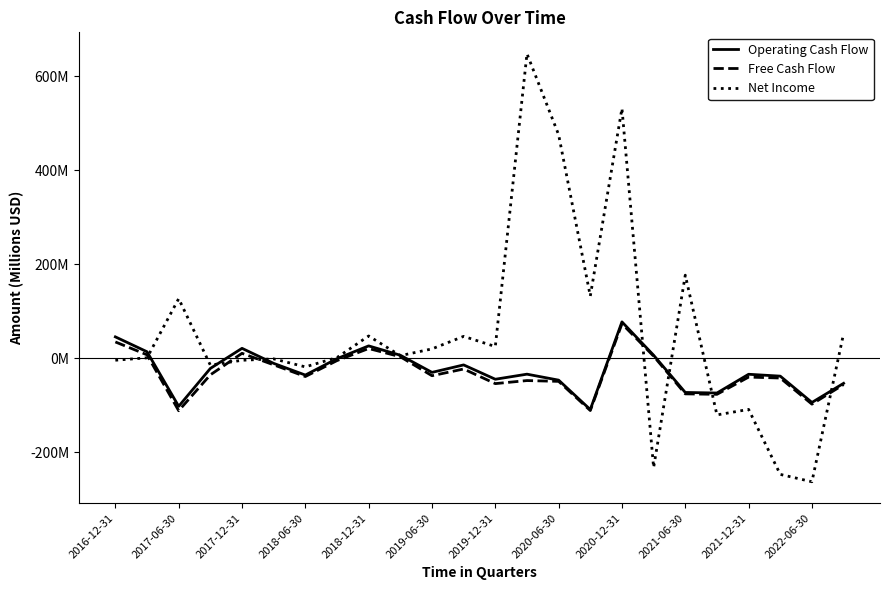

What are all the series names shown in the legend?

Operating Cash Flow, Free Cash Flow, Net Income